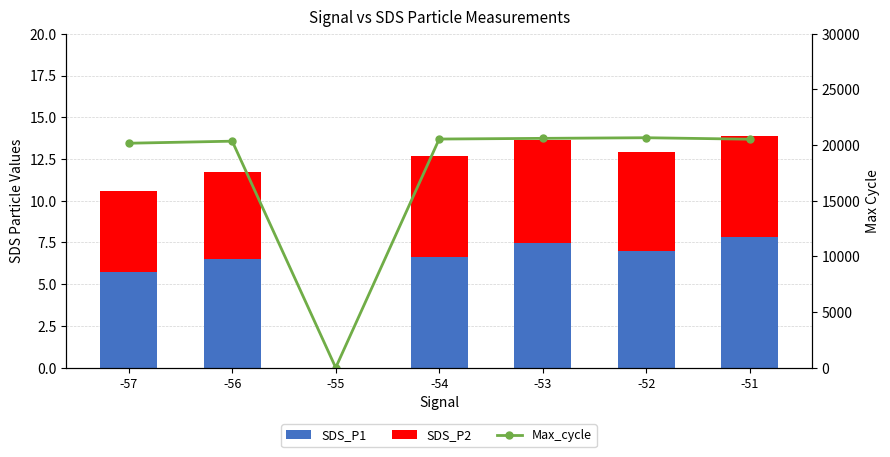

Which series has the largest total across all categories?

Max_cycle